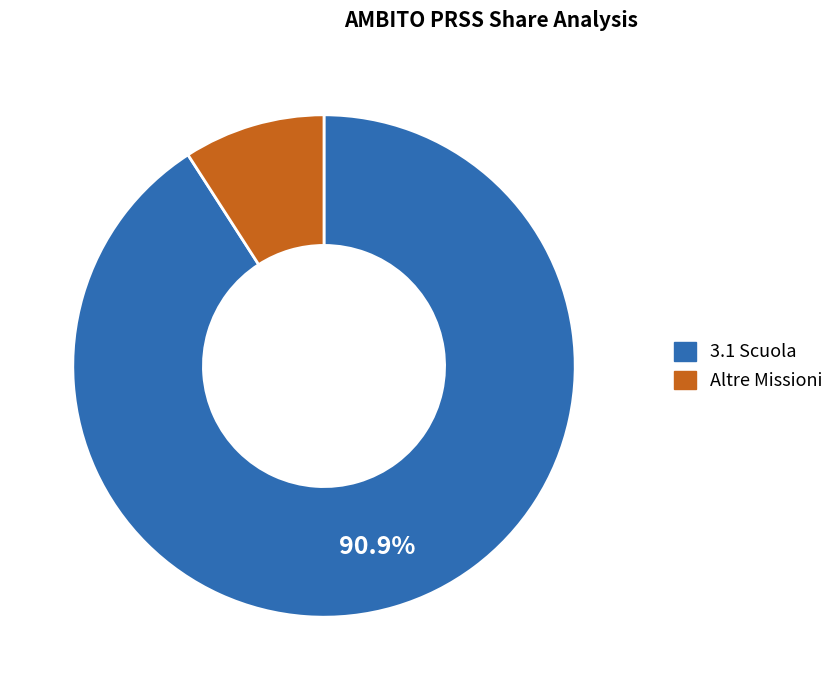

Does any single category account for the majority?

Yes